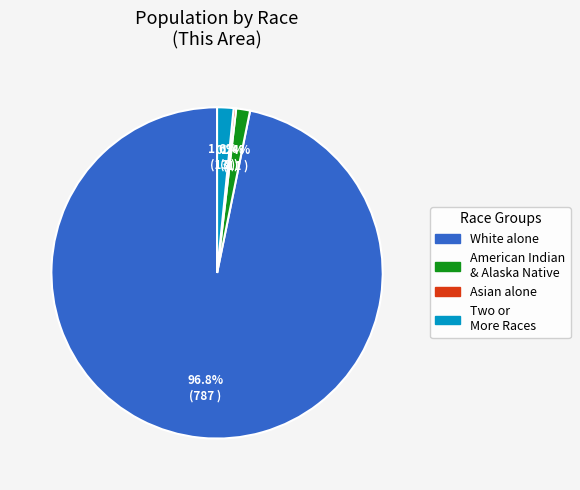

To the nearest percent, what is the average slice percentage?

25%